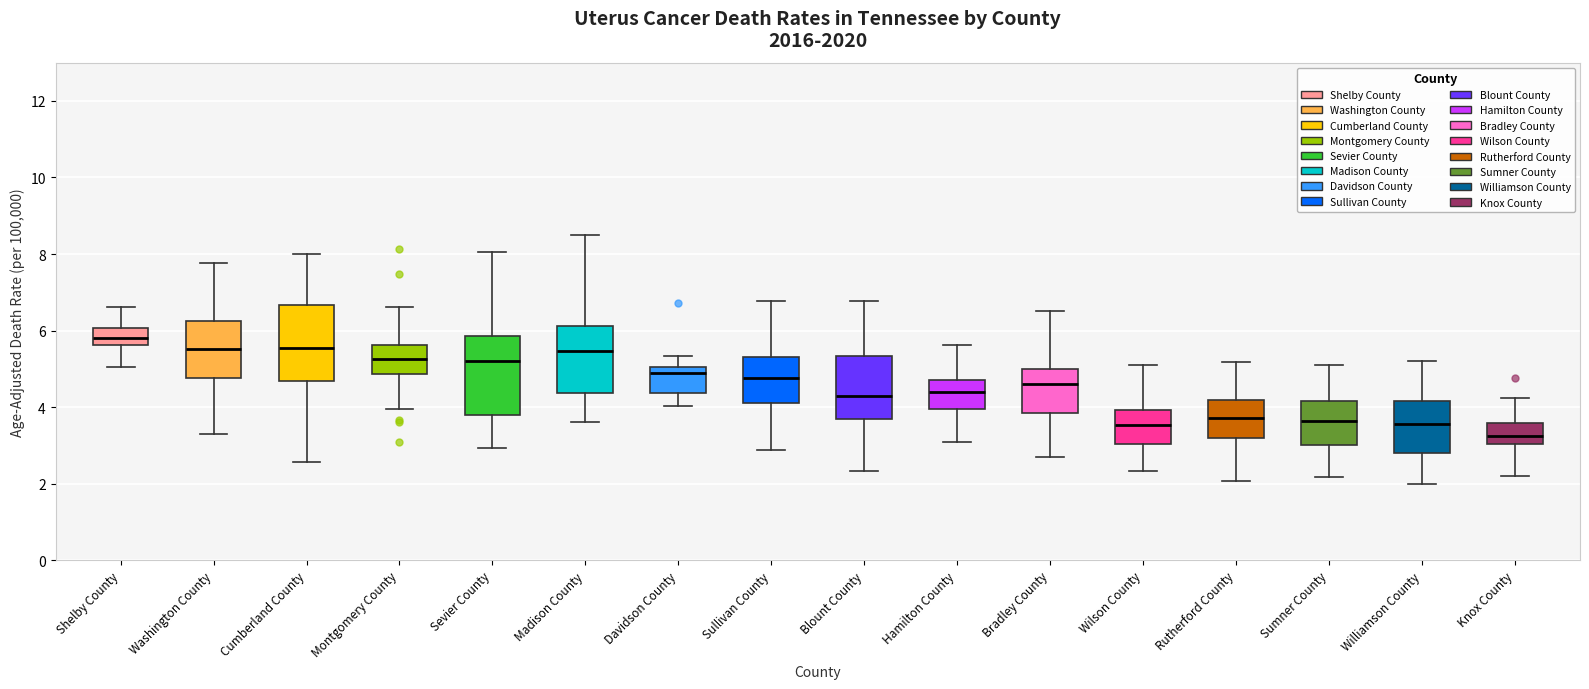

Which box has the lowest median line?

Knox County